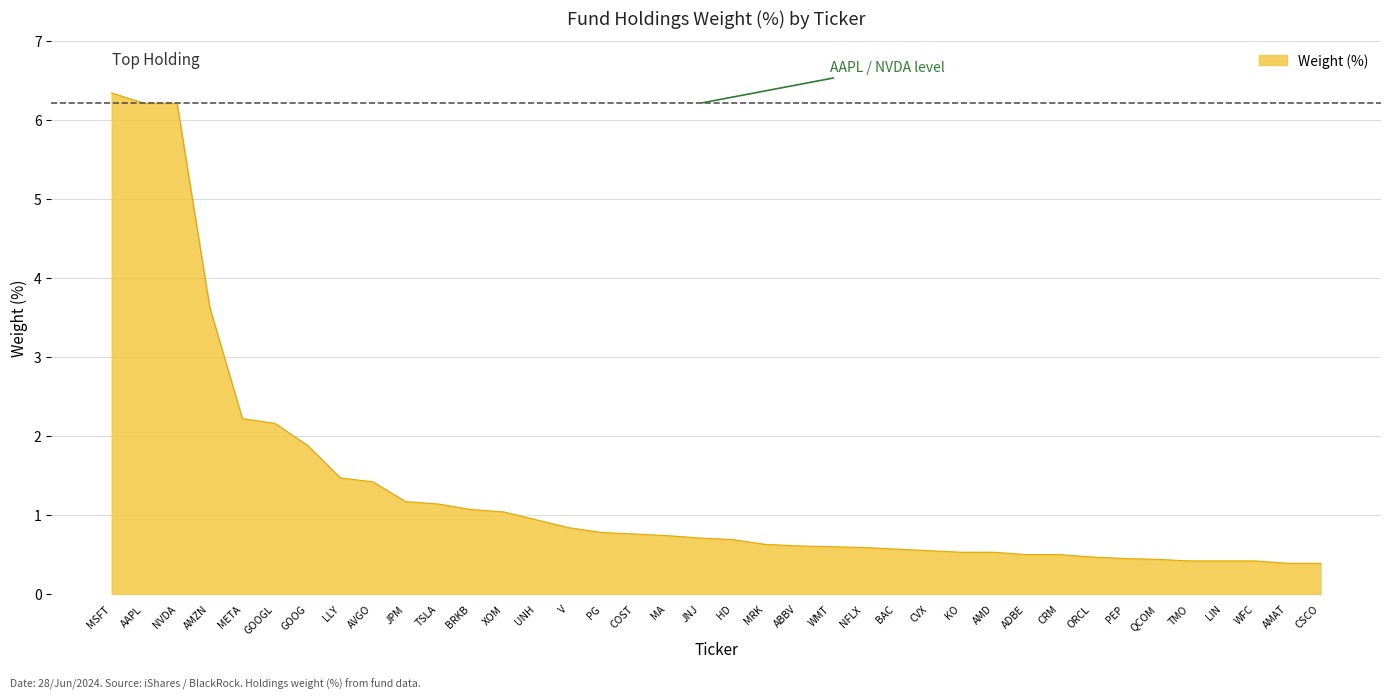

What is the minimum value shown in the chart?

0.4